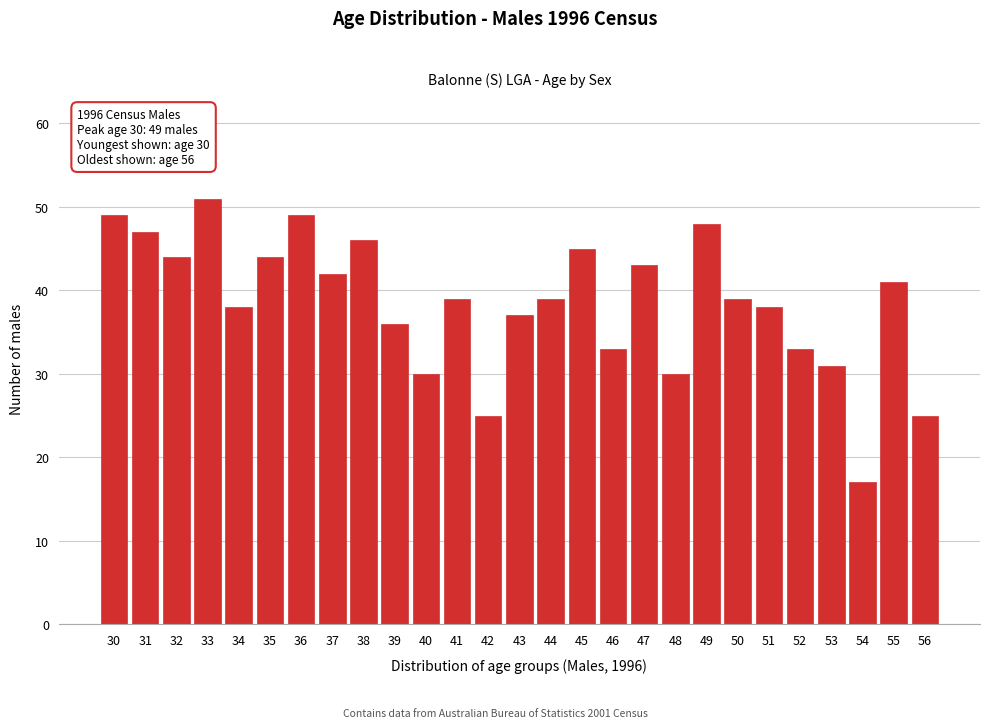

Reading left to right, transcribe all the data shown in this chart.

49	47	44	51	38	44	49	42	46	36	30	39	25	37	39	45	33	43	30	48	39	38	33	31	17	41	25